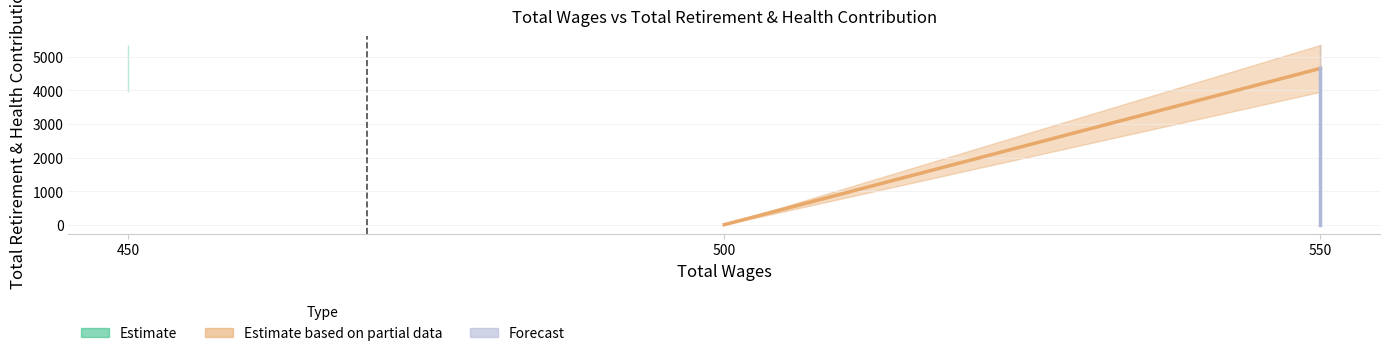

What is the difference between the maximum and minimum values?

4658